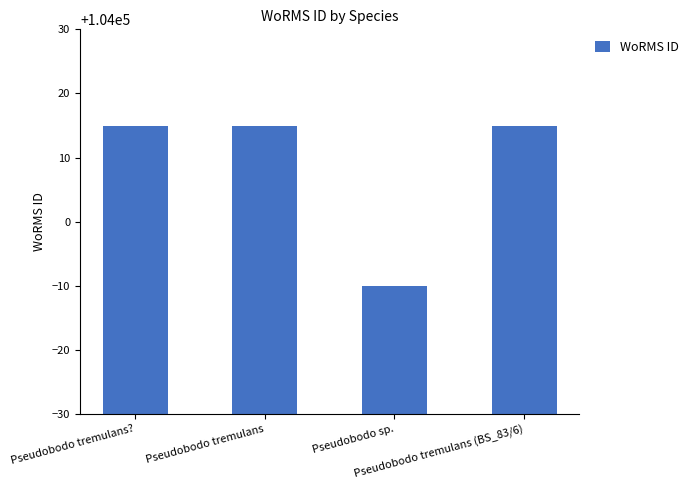

How many bars are there in total?

4